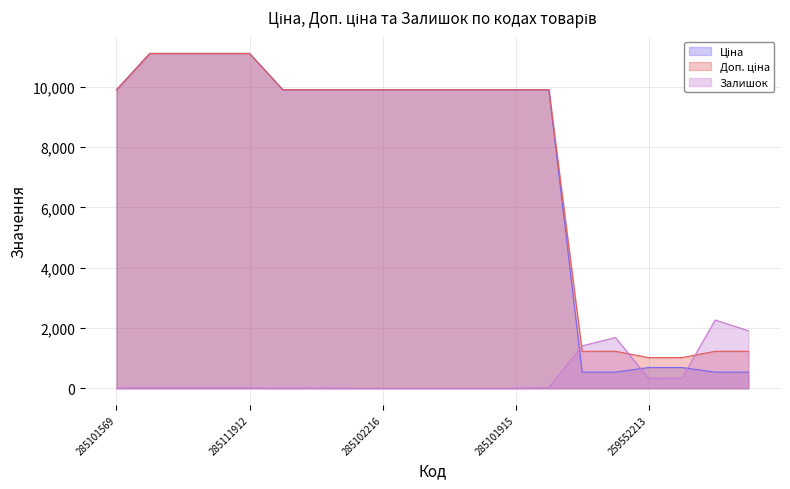

Between 285102219 and 284032203, which is larger?

285102219